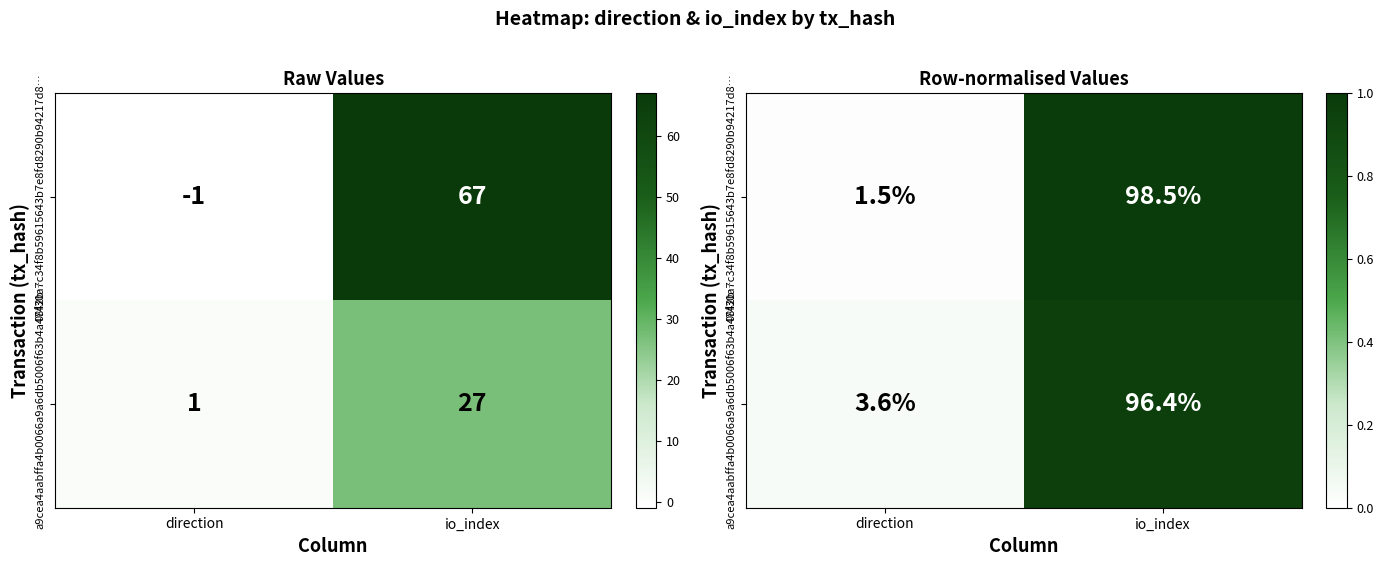

Where is 08f30a7c34f8b59615643b7e8fd8290b94217d8… nearest to the value 0?

direction